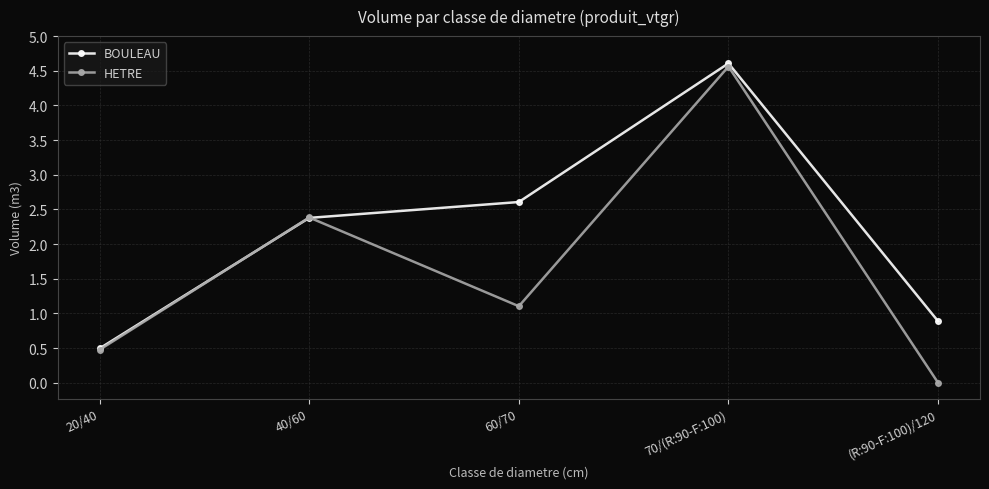

Rank the series by their average value, from lowest to highest.

HETRE, BOULEAU